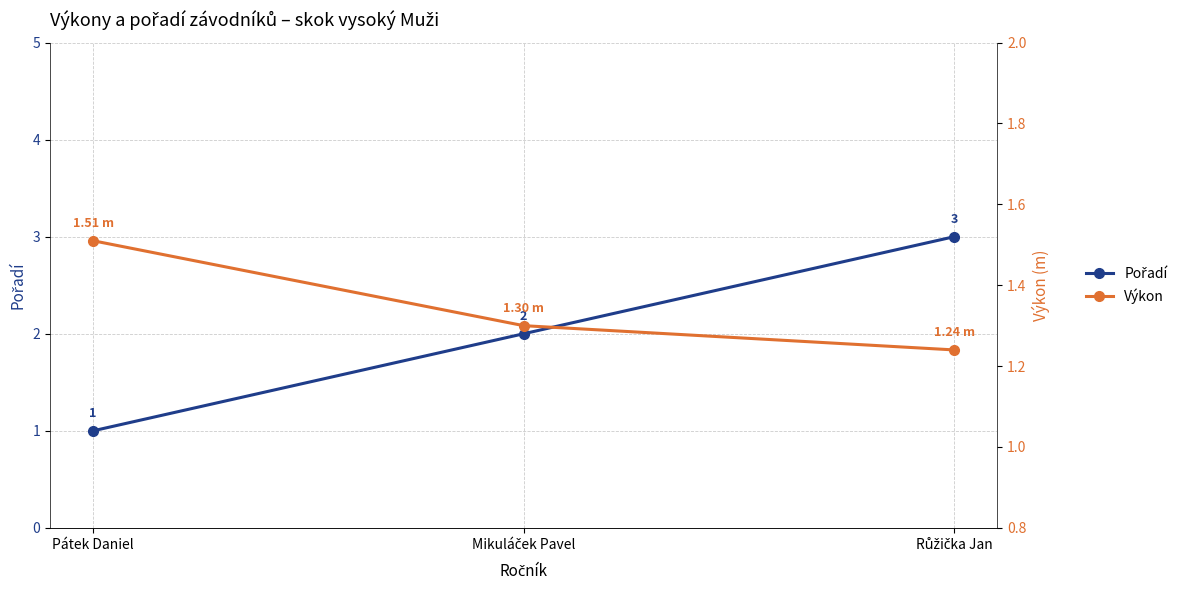

What is the difference between the Výkon values at Růžička Jan and Mikuláček Pavel?

0.1